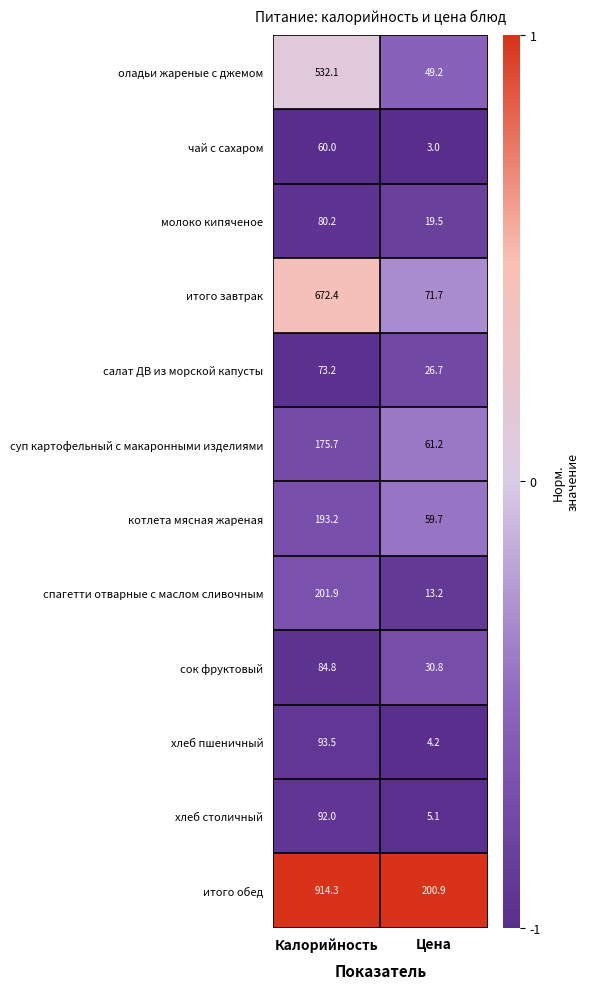

At Калорийность, list the series in order from smallest to largest.

чай с сахаром, салат ДВ из морской капусты, молоко кипяченое, сок фруктовый, хлеб столичный, хлеб пшеничный, суп картофельный с макаронными изделиями, котлета мясная жареная, спагетти отварные с маслом сливочным, оладьи жареные с джемом, итого завтрак, итого обед